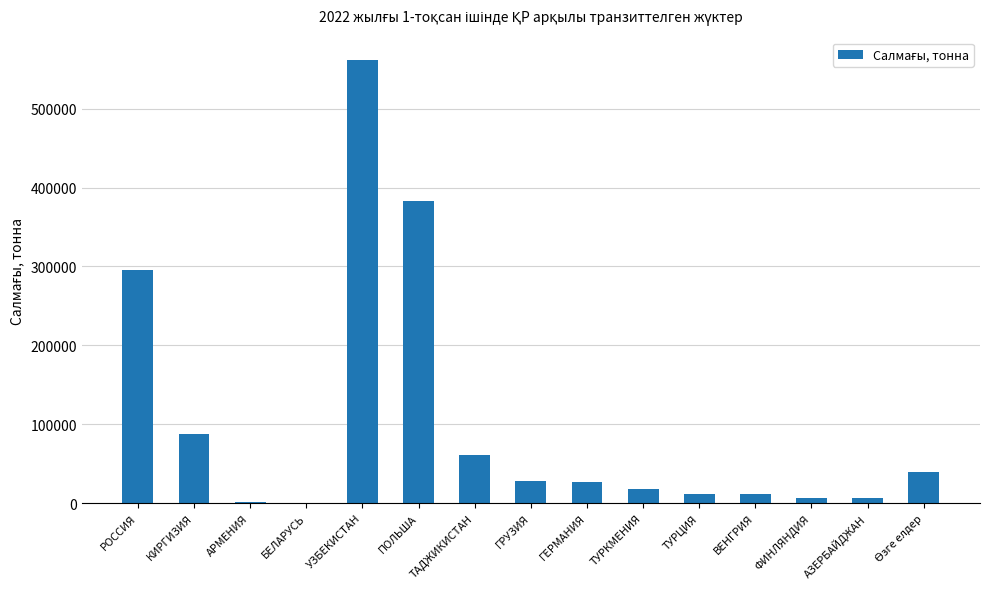

True or false: the data shows 511014.2 at ПОЛЬША.

False